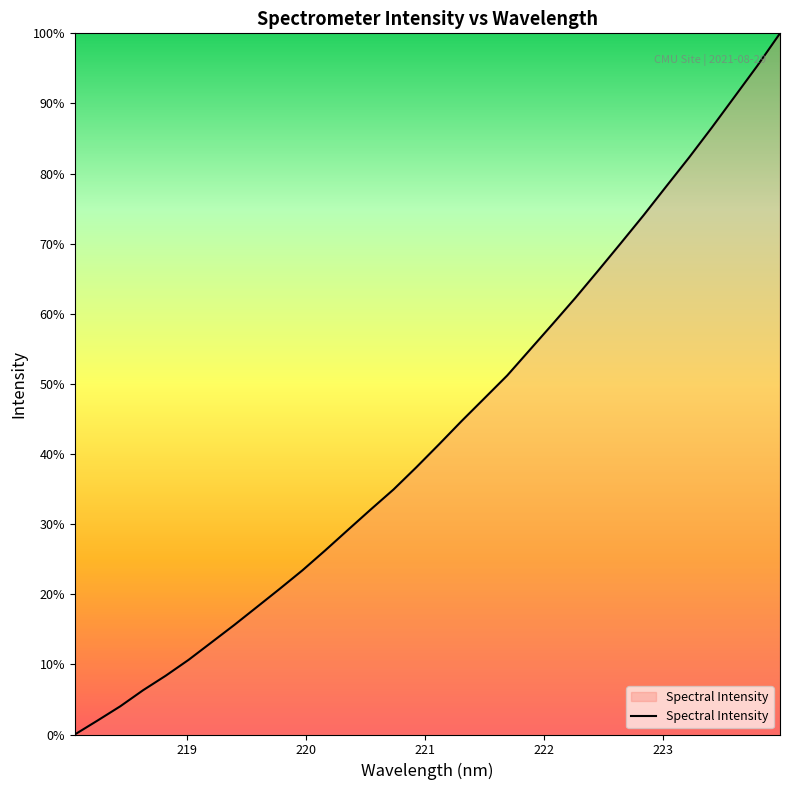

What is the maximum value shown in the chart?

100.0